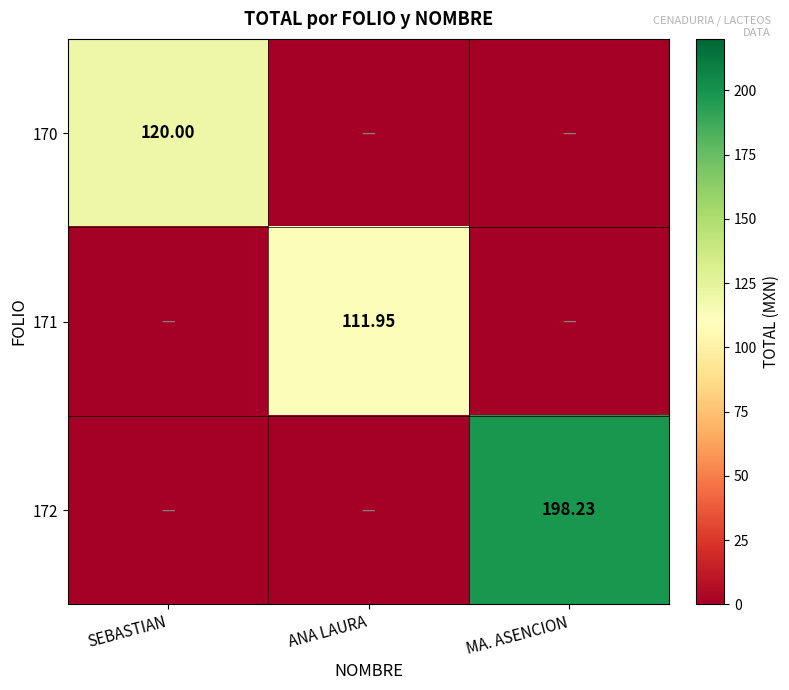

Which series has the widest spread of values?

172